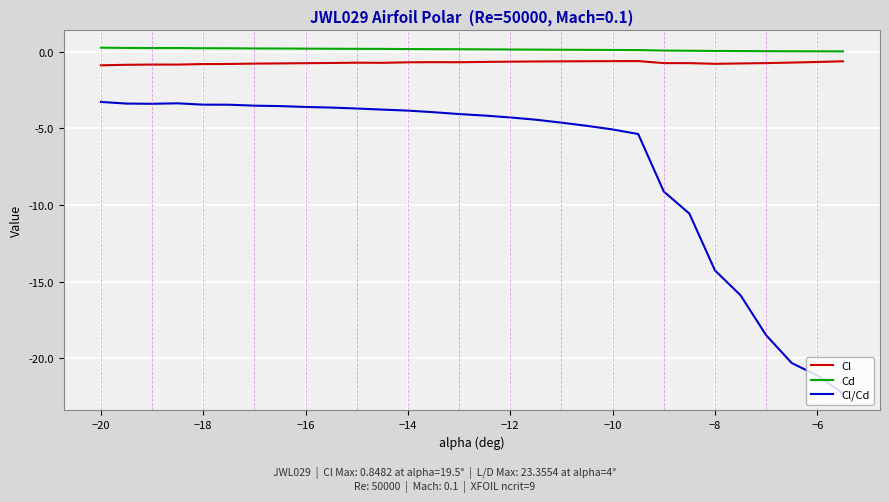

How many lines are shown in the chart?

3